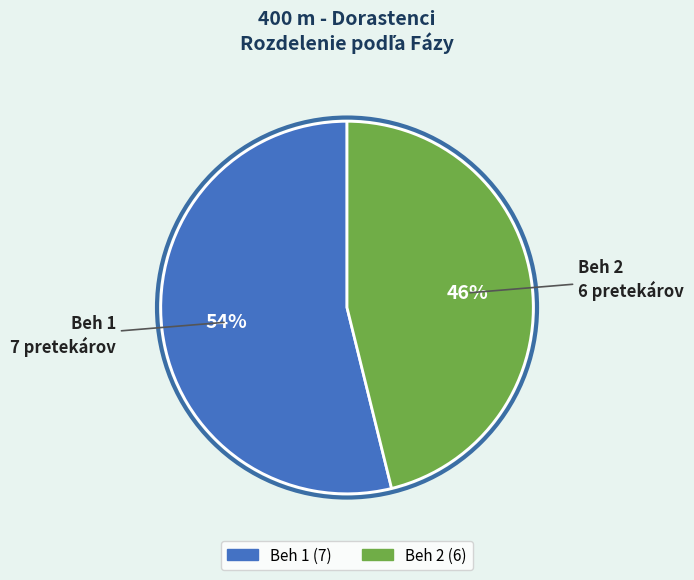

Which slice is the largest?

Beh 1